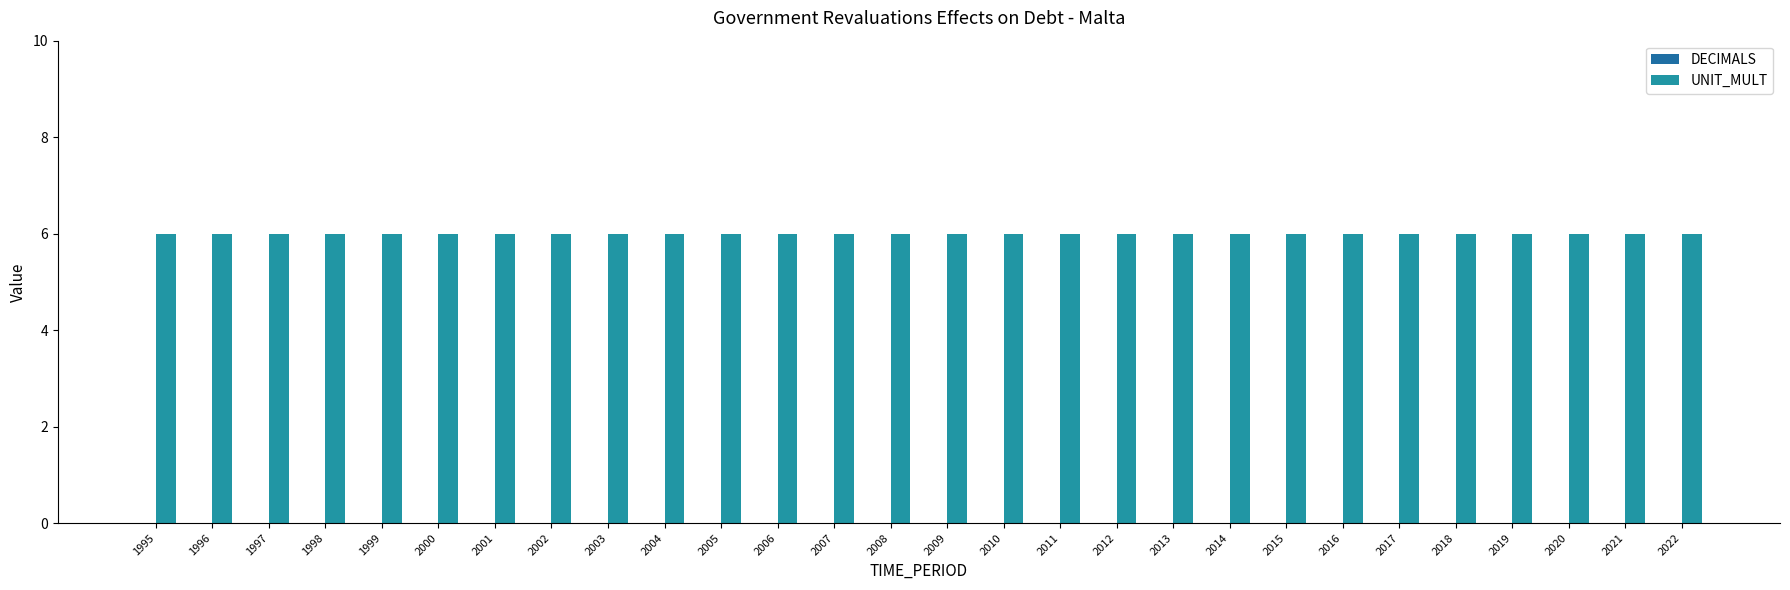

The value of DECIMALS at 2013 is 0. True or false?

True